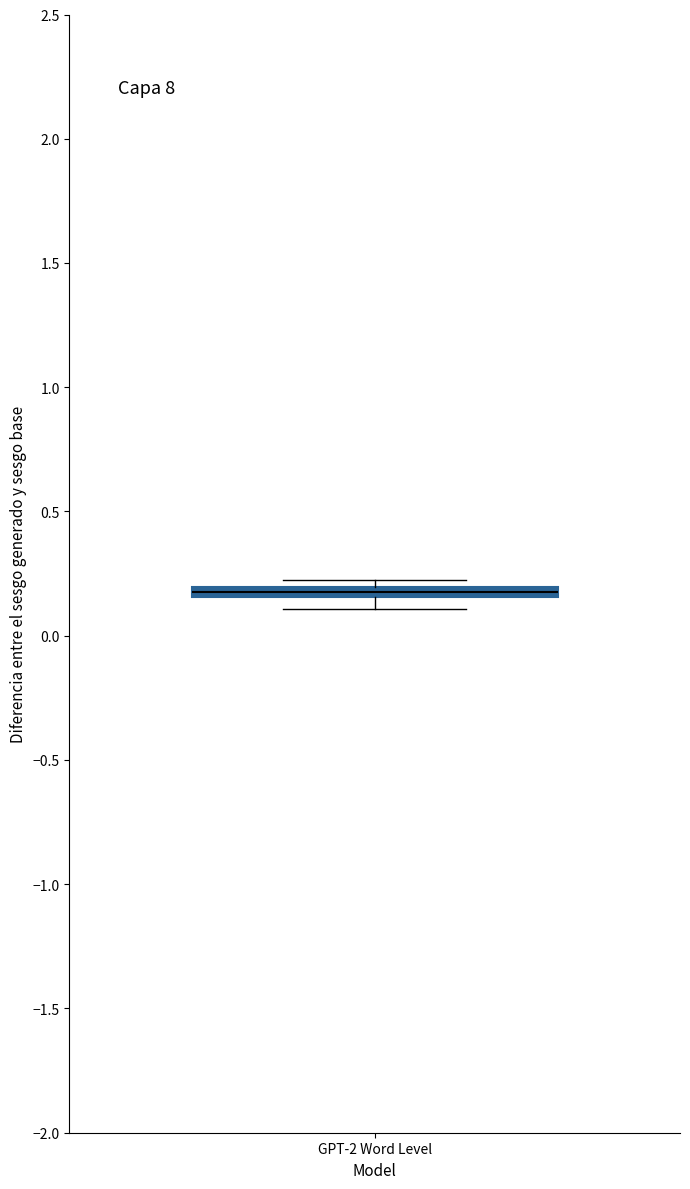

Where is the upper edge of the box for GPT-2 Word Level on the y-axis? The values are not printed on the chart, so give them approximately, as read against the axis.

0.20